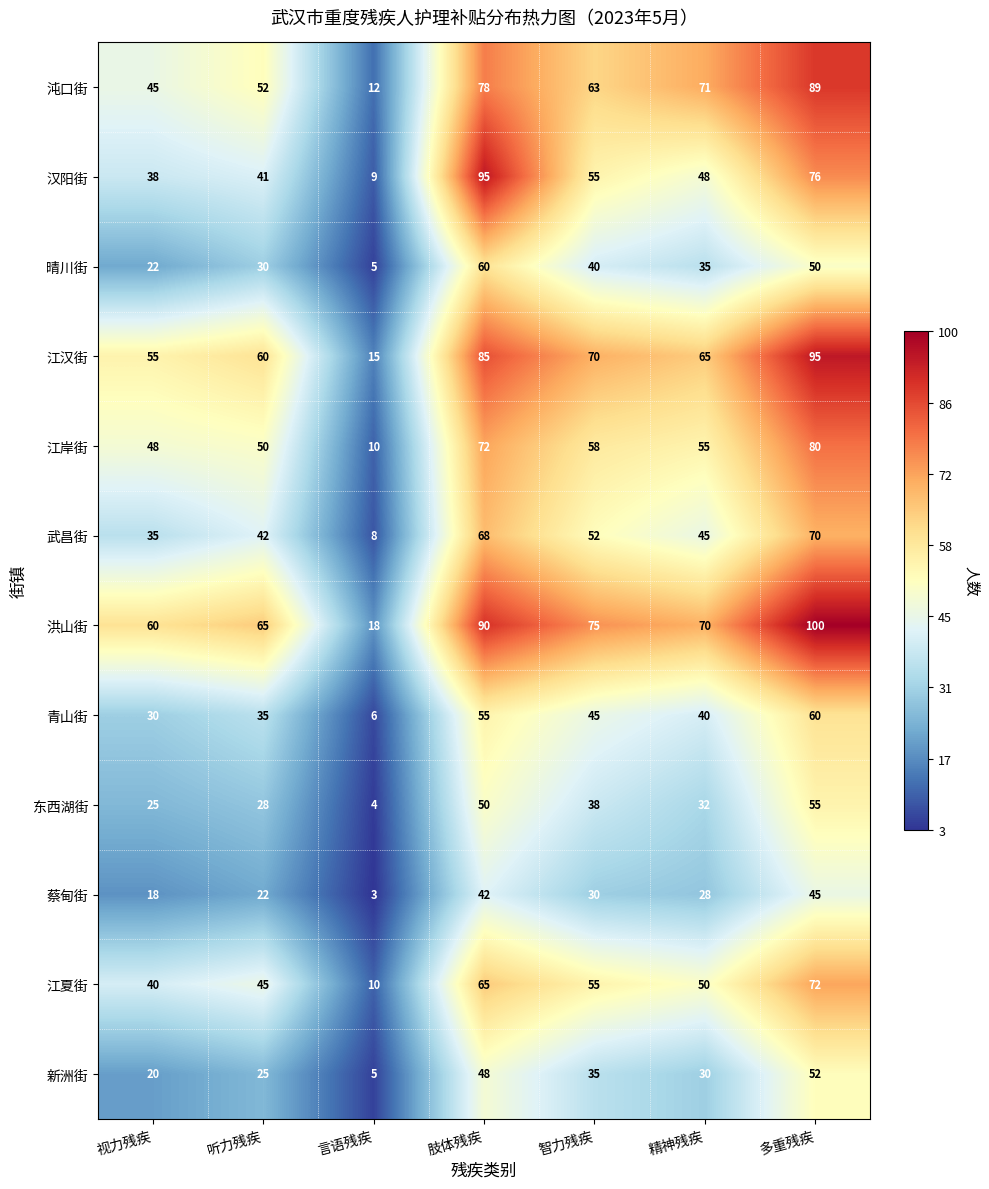

Is it true that 江夏街 equals 81 at 精神残疾?

False